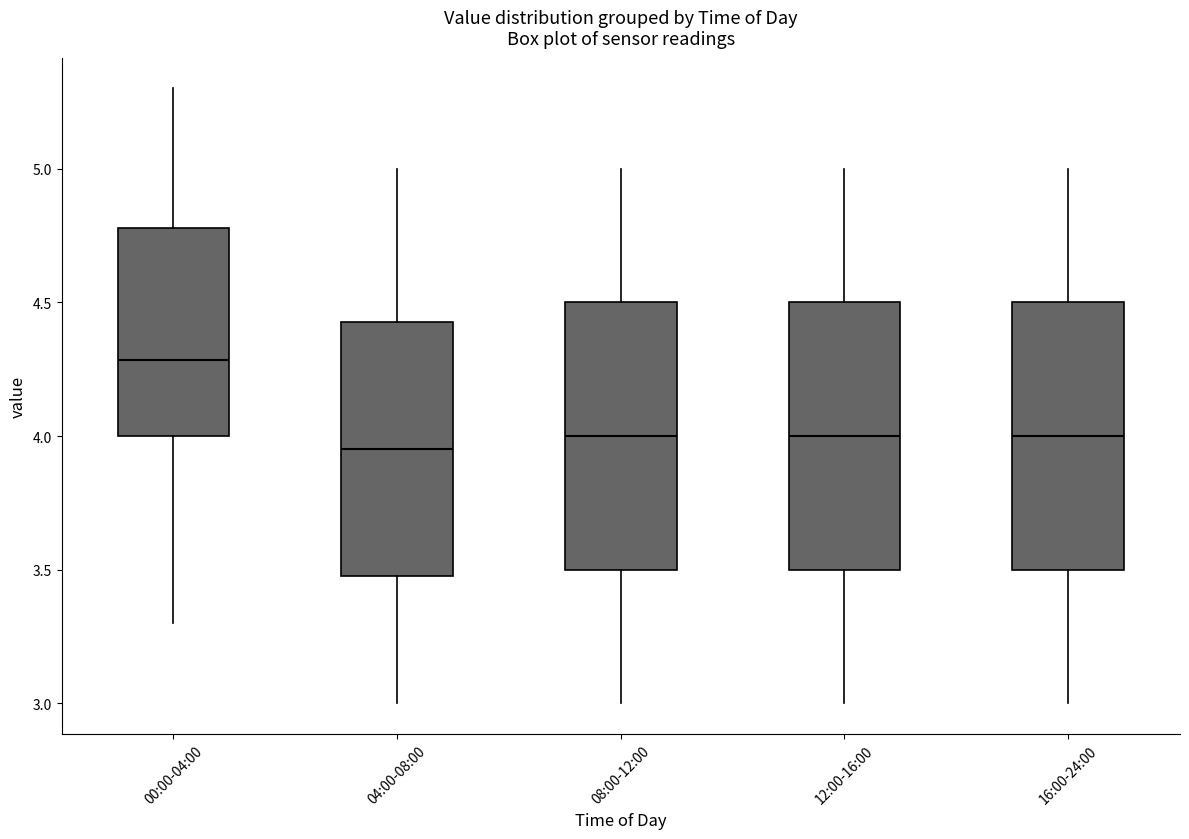

Where is the lower edge of the box for 08:00-12:00 on the y-axis? The values are not printed on the chart, so give them approximately, as read against the axis.

3.50